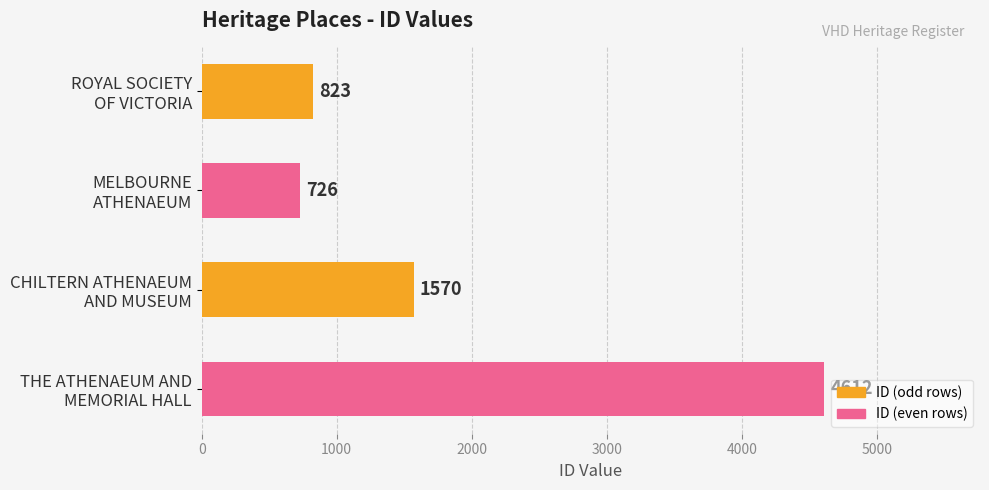

What is the value of the 2nd bar from the top?

726